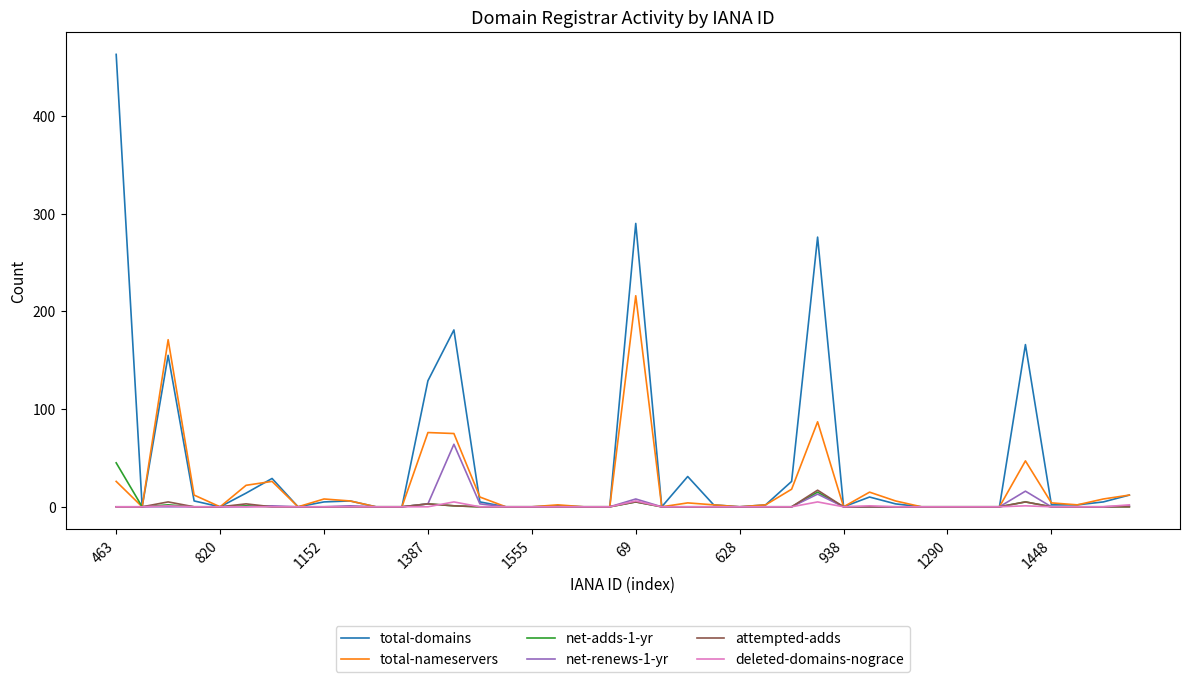

Which series has the widest spread of values?

total-domains